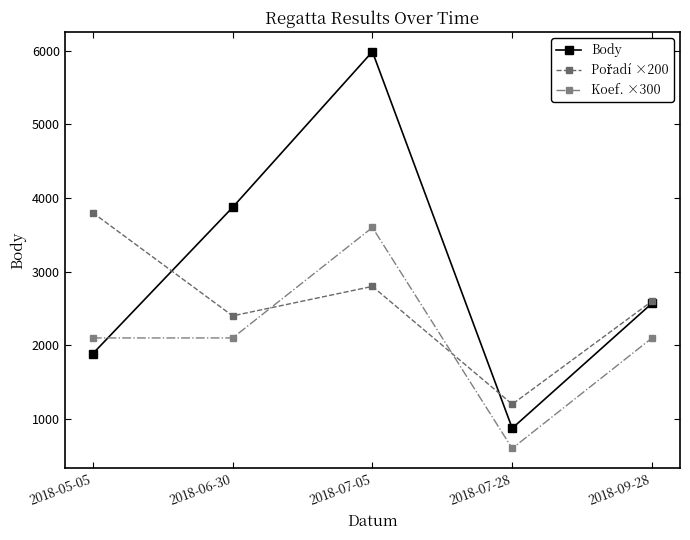

What is the total value across all series at 2018-09-28?

7271